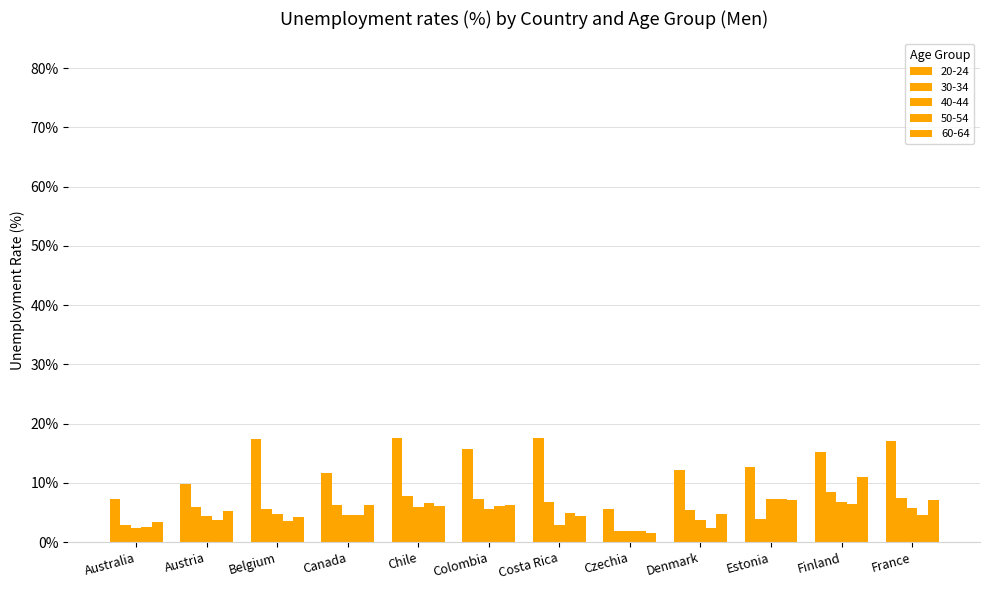

At Costa Rica, list the series in order from smallest to largest.

40-44, 60-64, 50-54, 30-34, 20-24